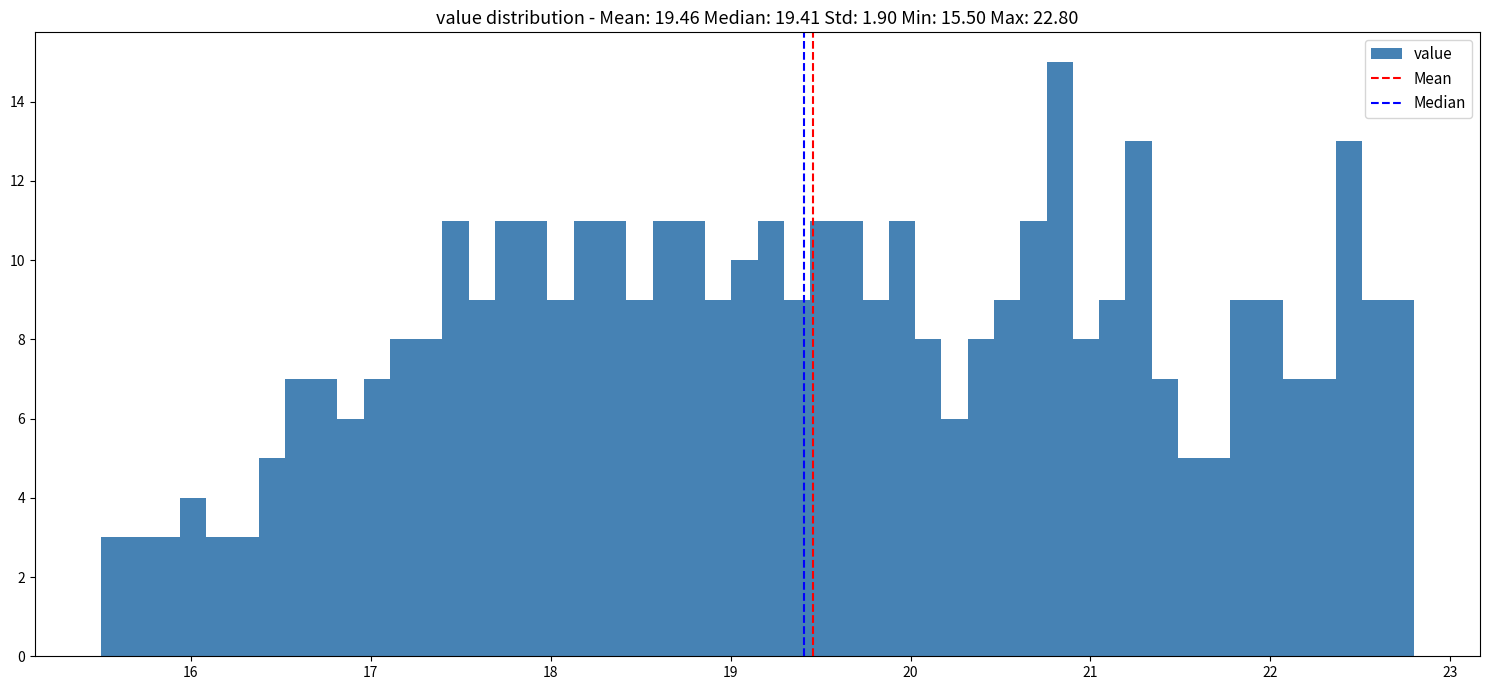

Around what value on the x-axis is the tallest bar? Give the approximate position of its centre, as read against the axis.

20.8